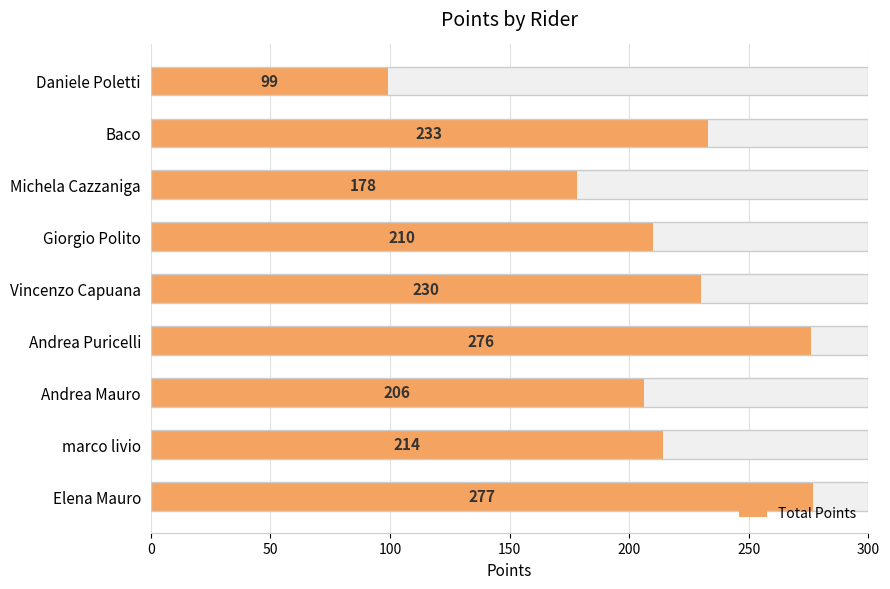

What is the greatest value displayed?

277